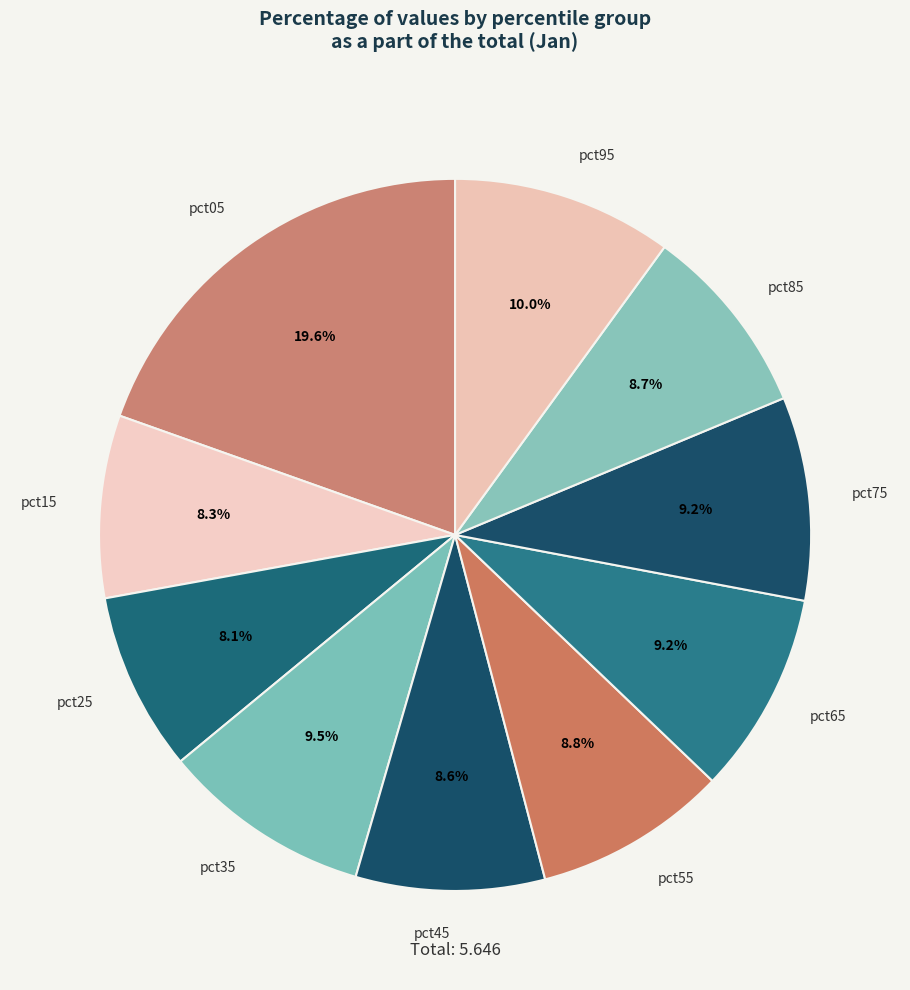

Which slice is the largest?

pct05